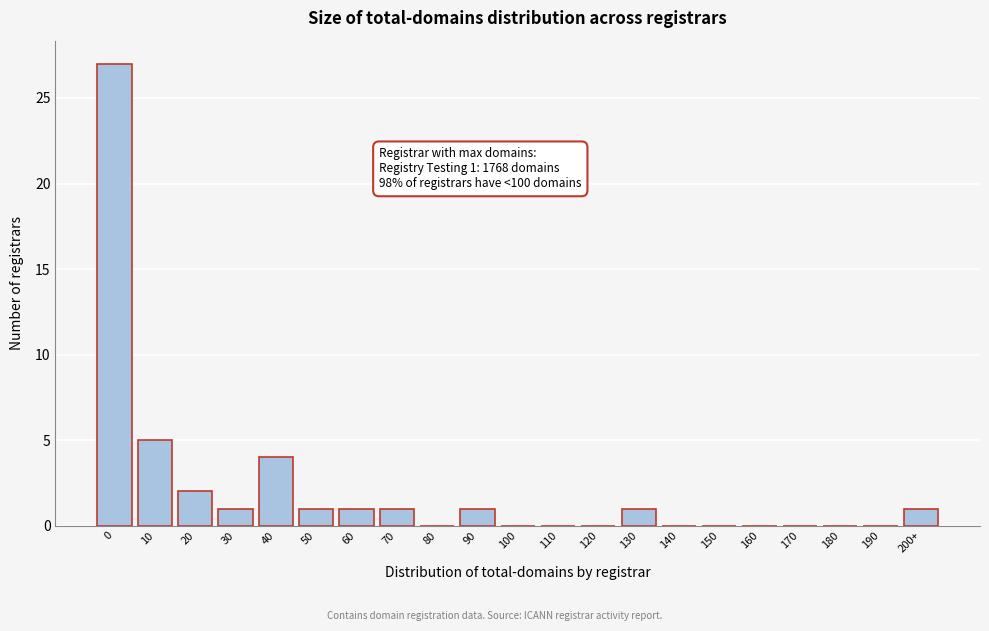

Reading left to right, list all the values displayed in this chart.

0=27	10=5	20=2	30=1	40=4	50=1	60=1	70=1	80=0	90=1	100=0	110=0	120=0	130=1	140=0	150=0	160=0	170=0	180=0	190=0	200+=1